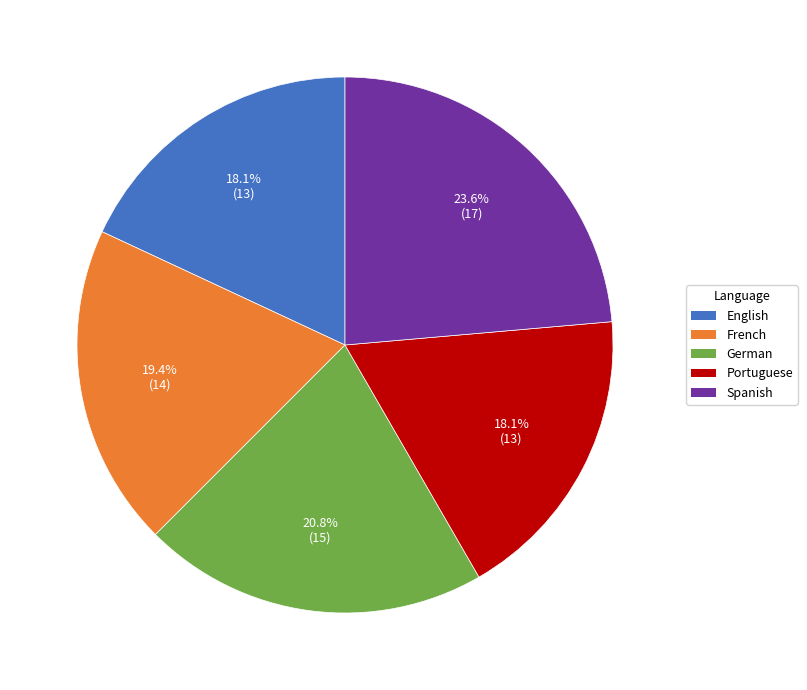

Which category has the biggest portion of the pie?

Spanish